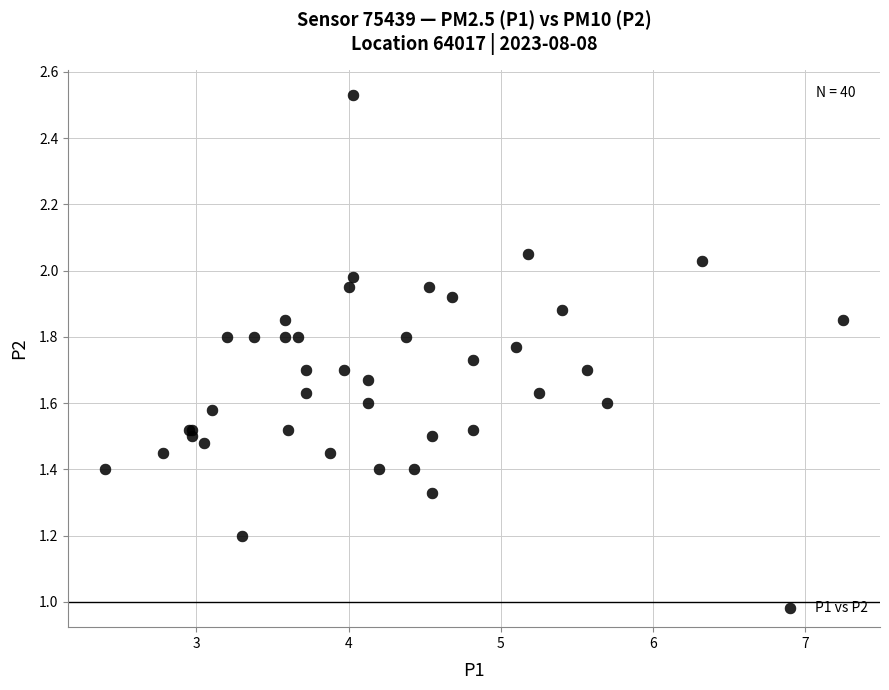

What Y value in the scatter plot is closest to 1?

1.2